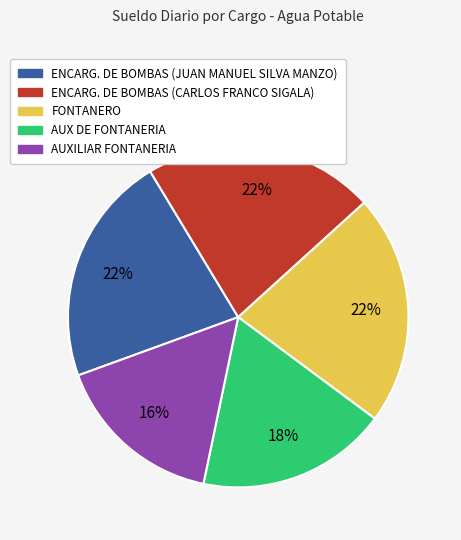

Is the sum of AUXILIAR FONTANERIA and ENCARG. DE BOMBAS (JUAN MANUEL SILVA MANZO) greater than half?

No